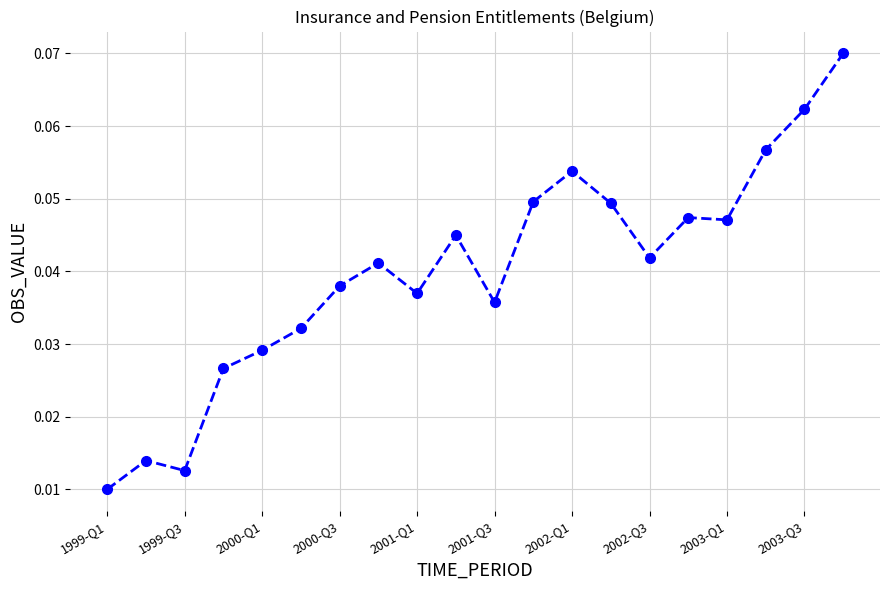

True or false: the data has more than 0 interior local peaks.

True